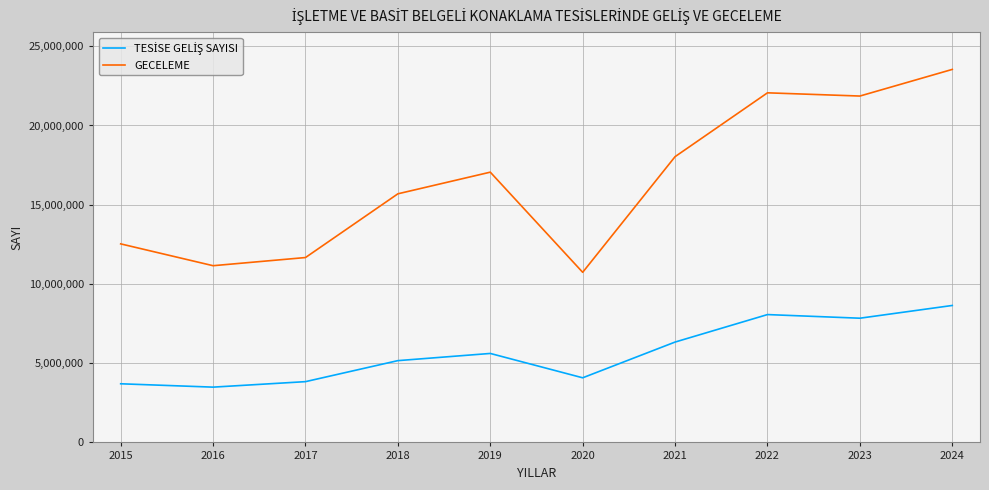

What is the total value across all series at 2017?

15501667